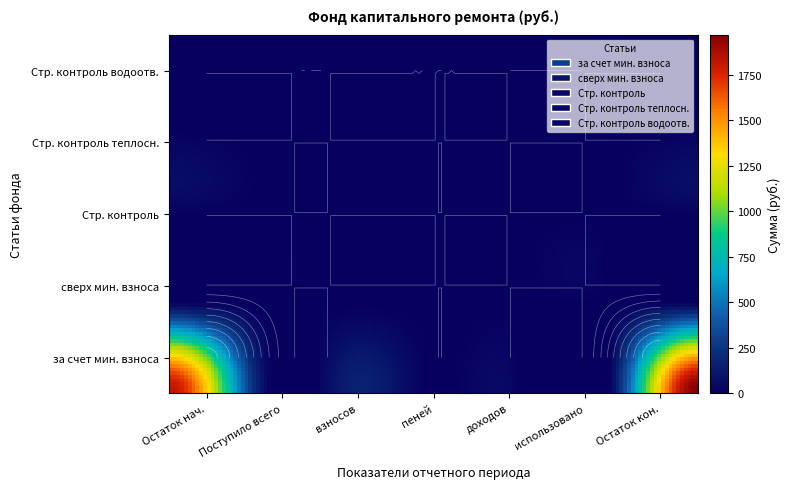

Which series has the largest total across all categories?

за счет минимального взноса